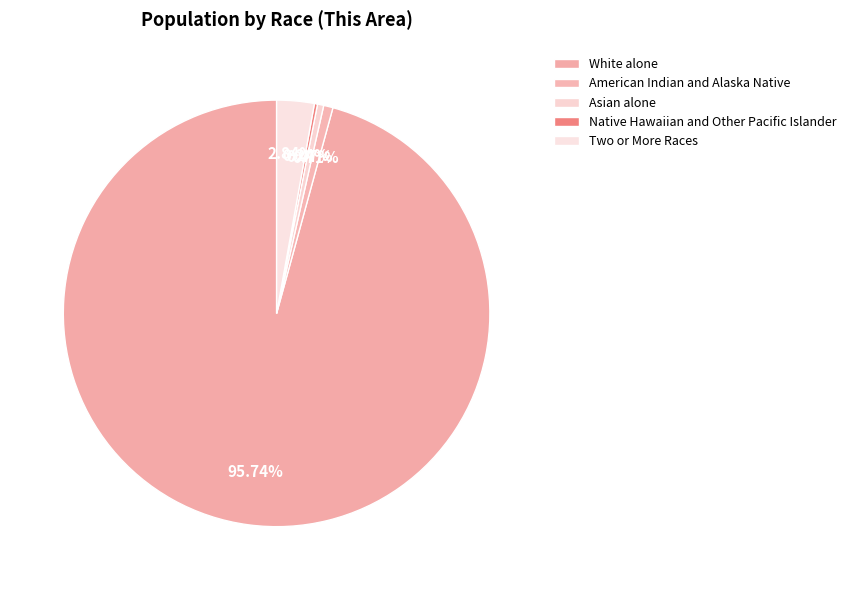

How much of the chart is everything except White alone?

4.3%